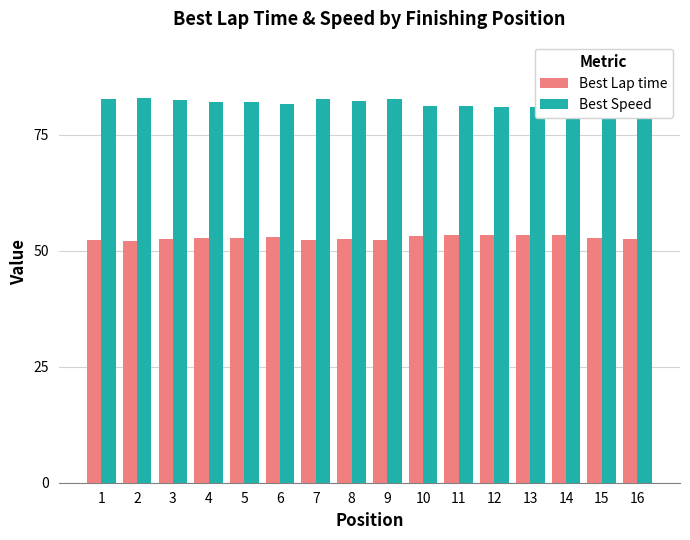

Count the number of data series in this chart.

2